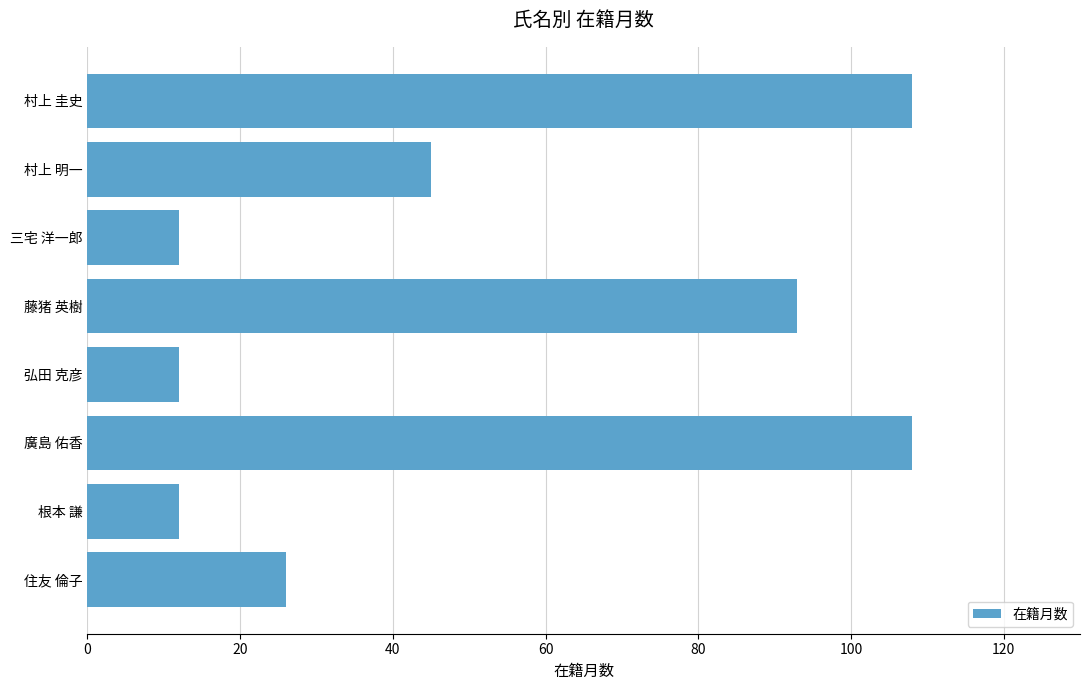

What is the greatest value displayed?

108